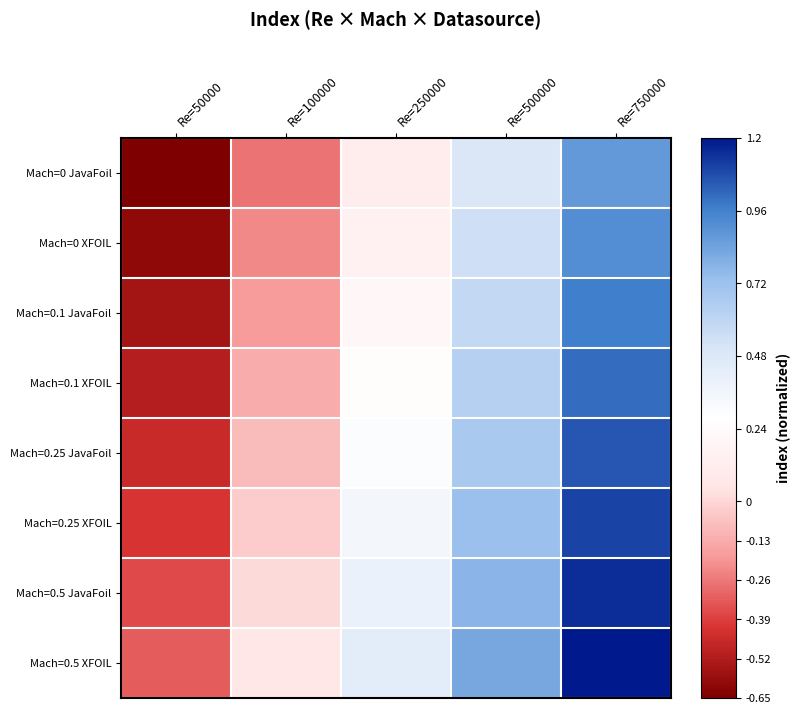

At which category is the sum across all series the highest?

Re=750000